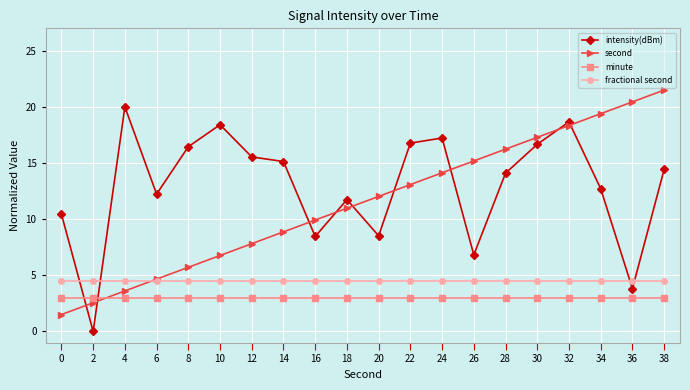

The value of minute at 10 is 3.0. True or false?

True